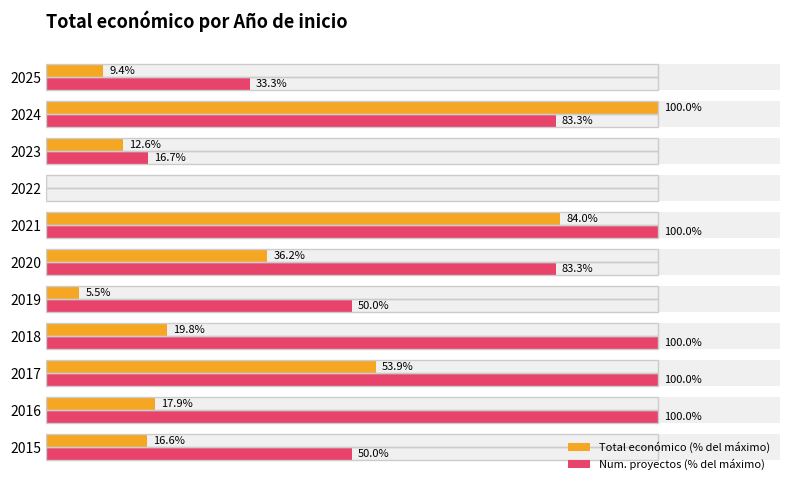

At how many categories does at least one series exceed 93?

5